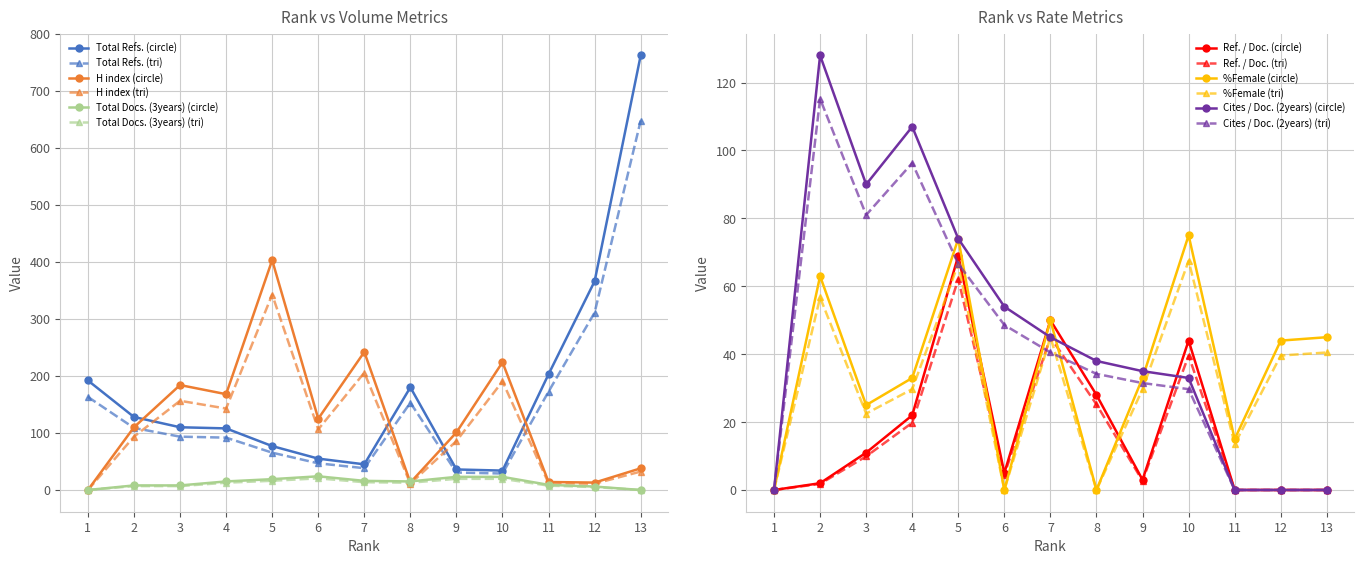

Rank the series at 4 from lowest to highest value.

Total Docs. (3years), Ref. / Doc., %Female, Total Refs., Cites / Doc. (2years), H index